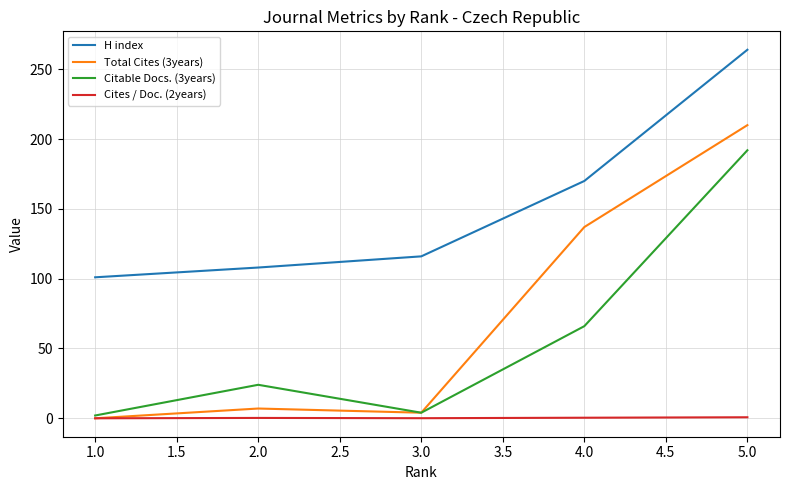

Count the number of data series in this chart.

4